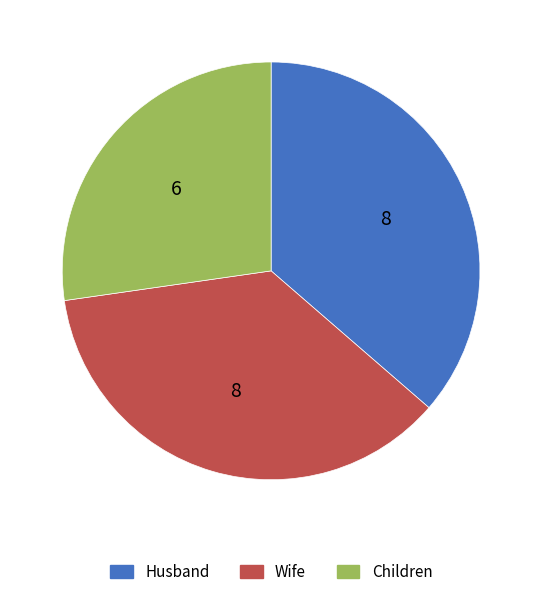

What is the ratio of the value at Wife to the value at Children?

1.3